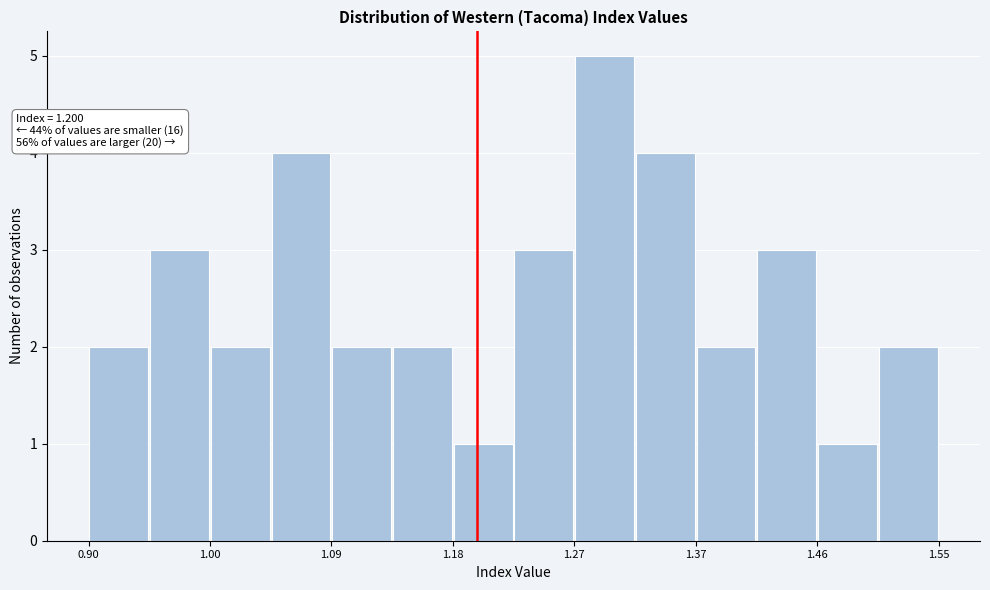

Over which range of the x-axis is the bar tallest?

1.27 to 1.32